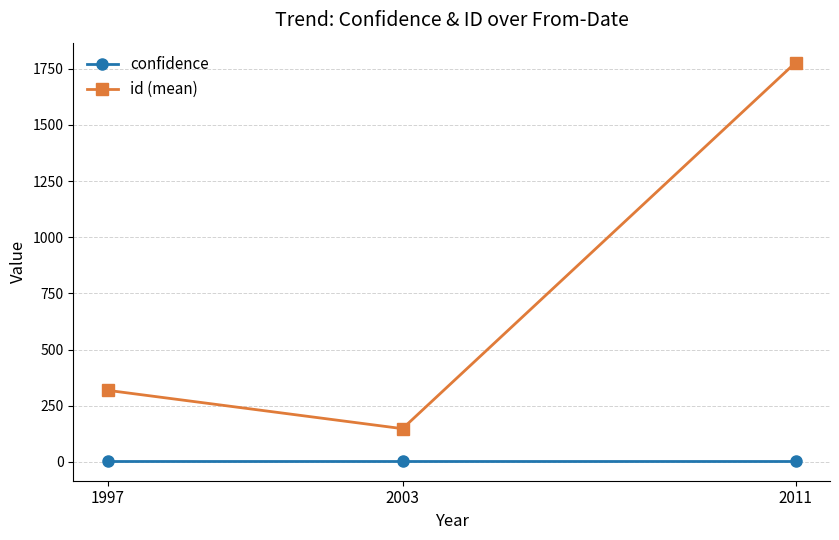

How many lines are shown in the chart?

2